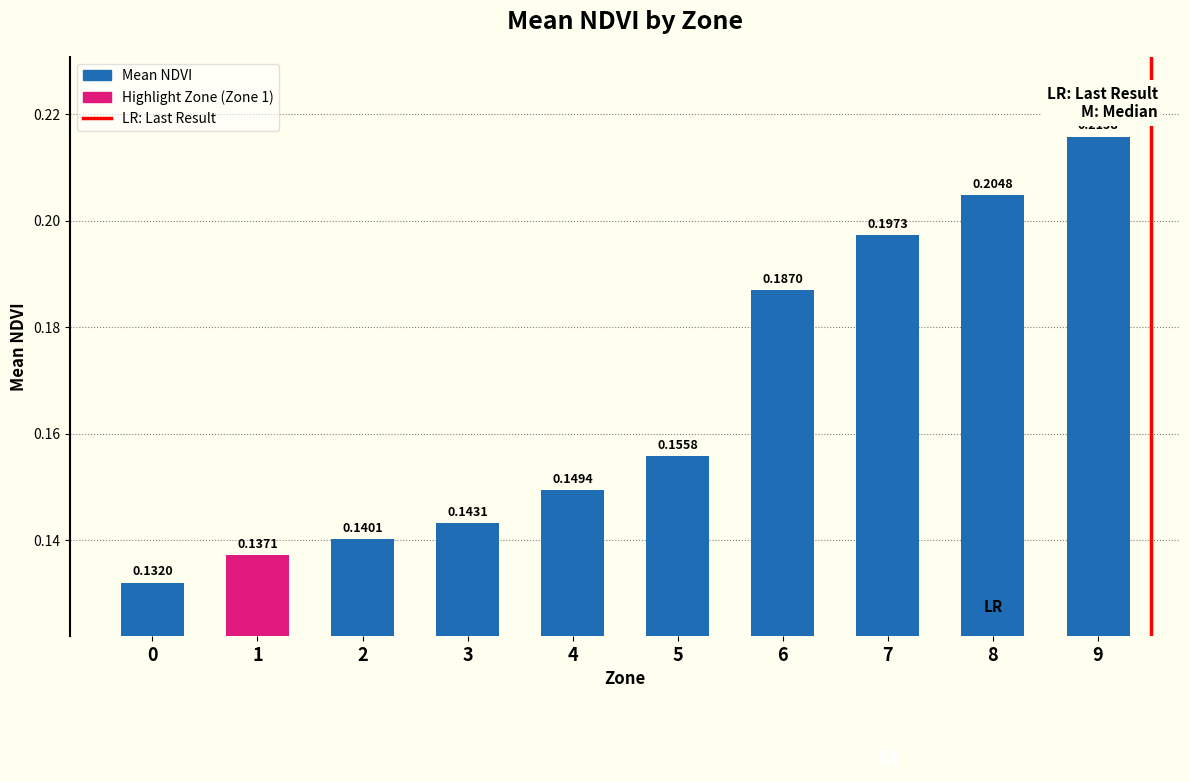

Are the bars horizontal?

No